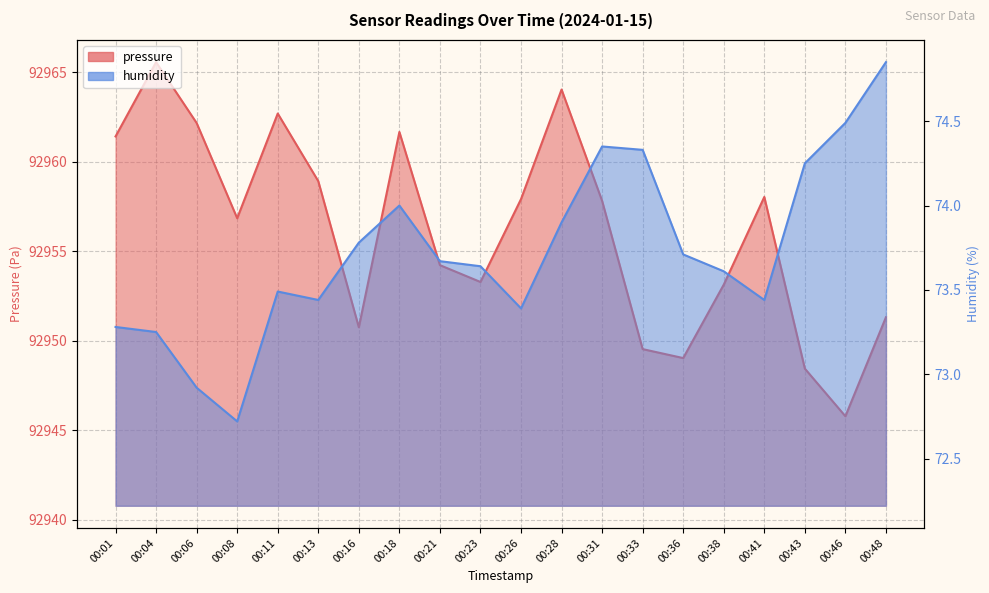

What is the value of the pressure point at the 20th from the left?

92951.3